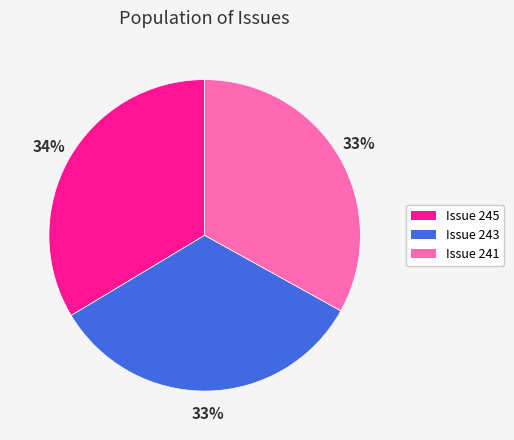

How many segments does this pie chart have?

3